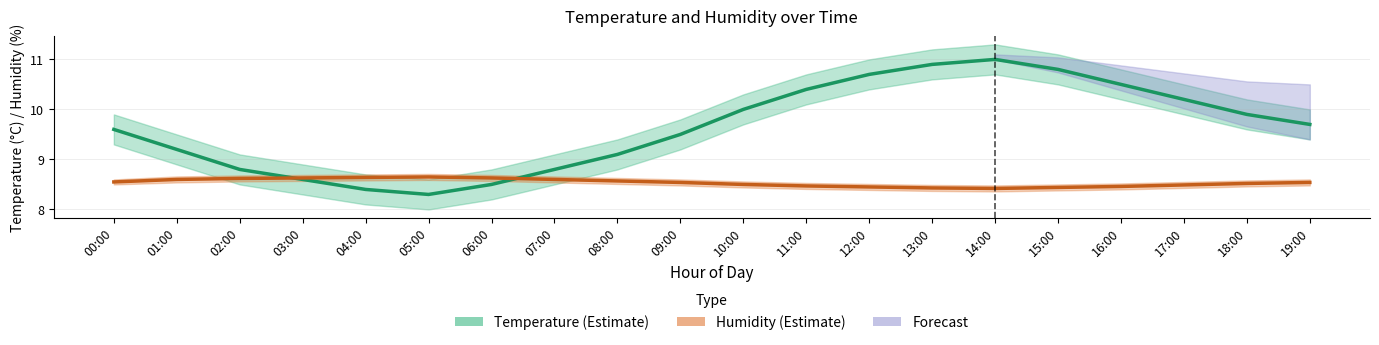

At which category does Temperature (°C) reach its first local valley?

05:00